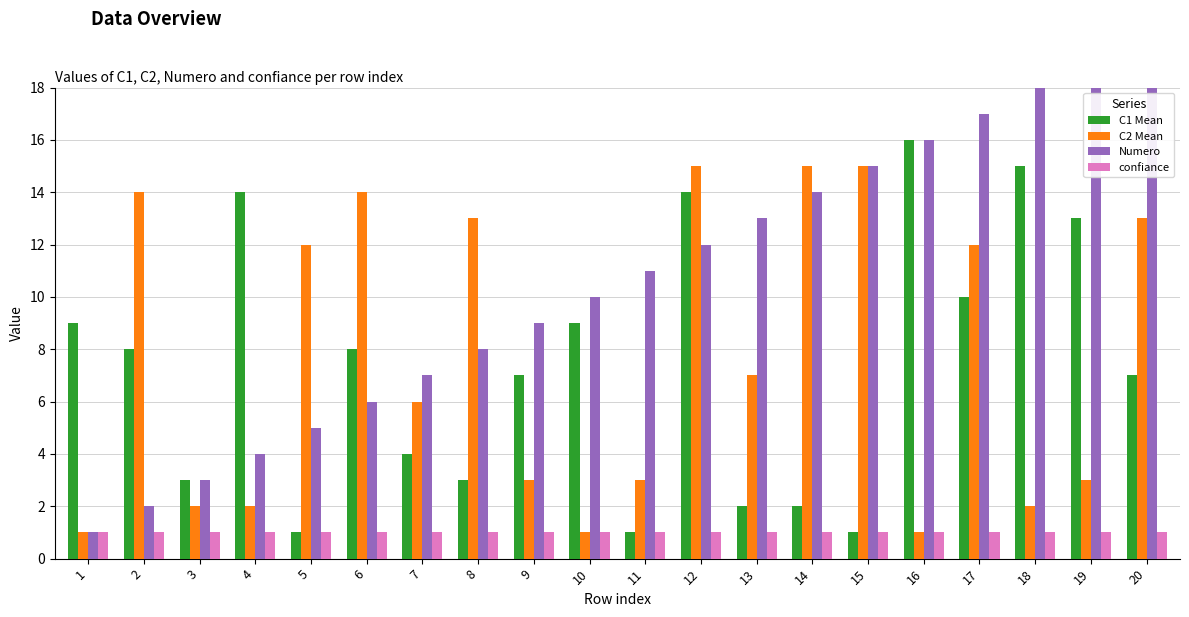

Which series has the largest total across all categories?

Numero